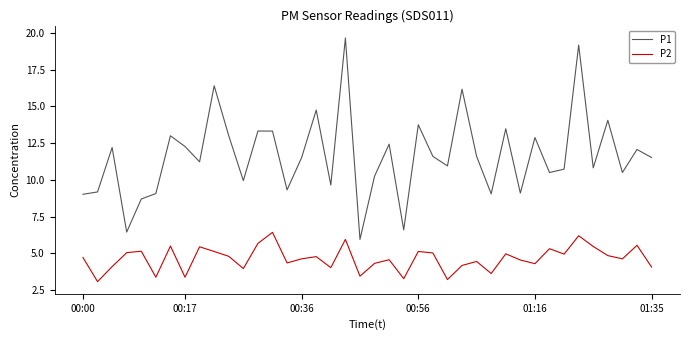

What is the difference between the second highest and minimum values in the P2 series?

3.1